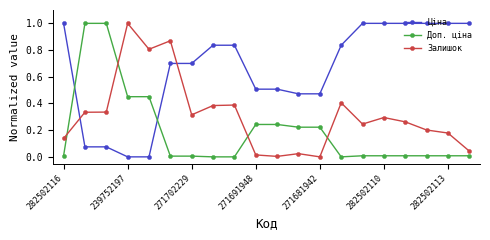

What are all the series names shown in the legend?

Ціна, Доп. ціна, Залишок